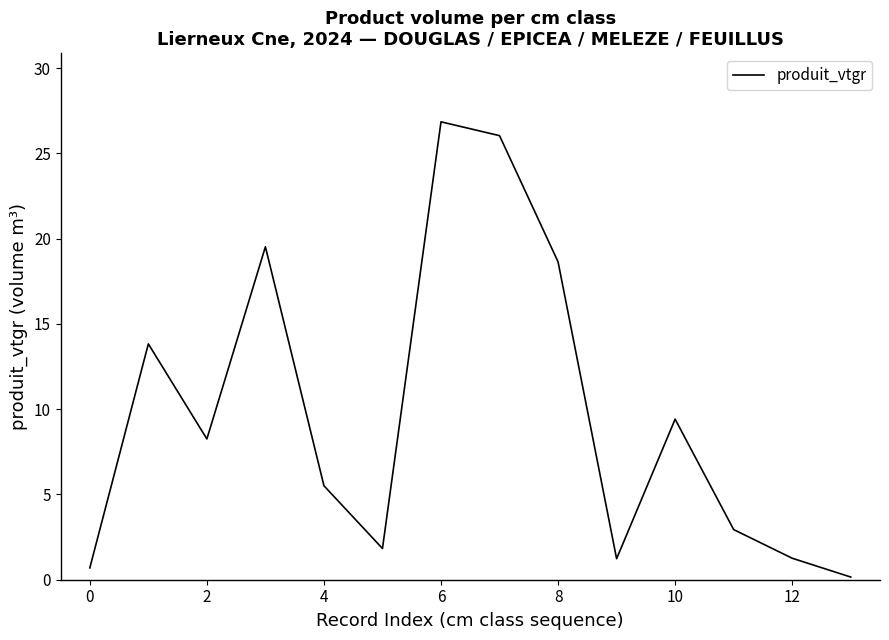

What is the difference between the maximum and minimum values?

26.7